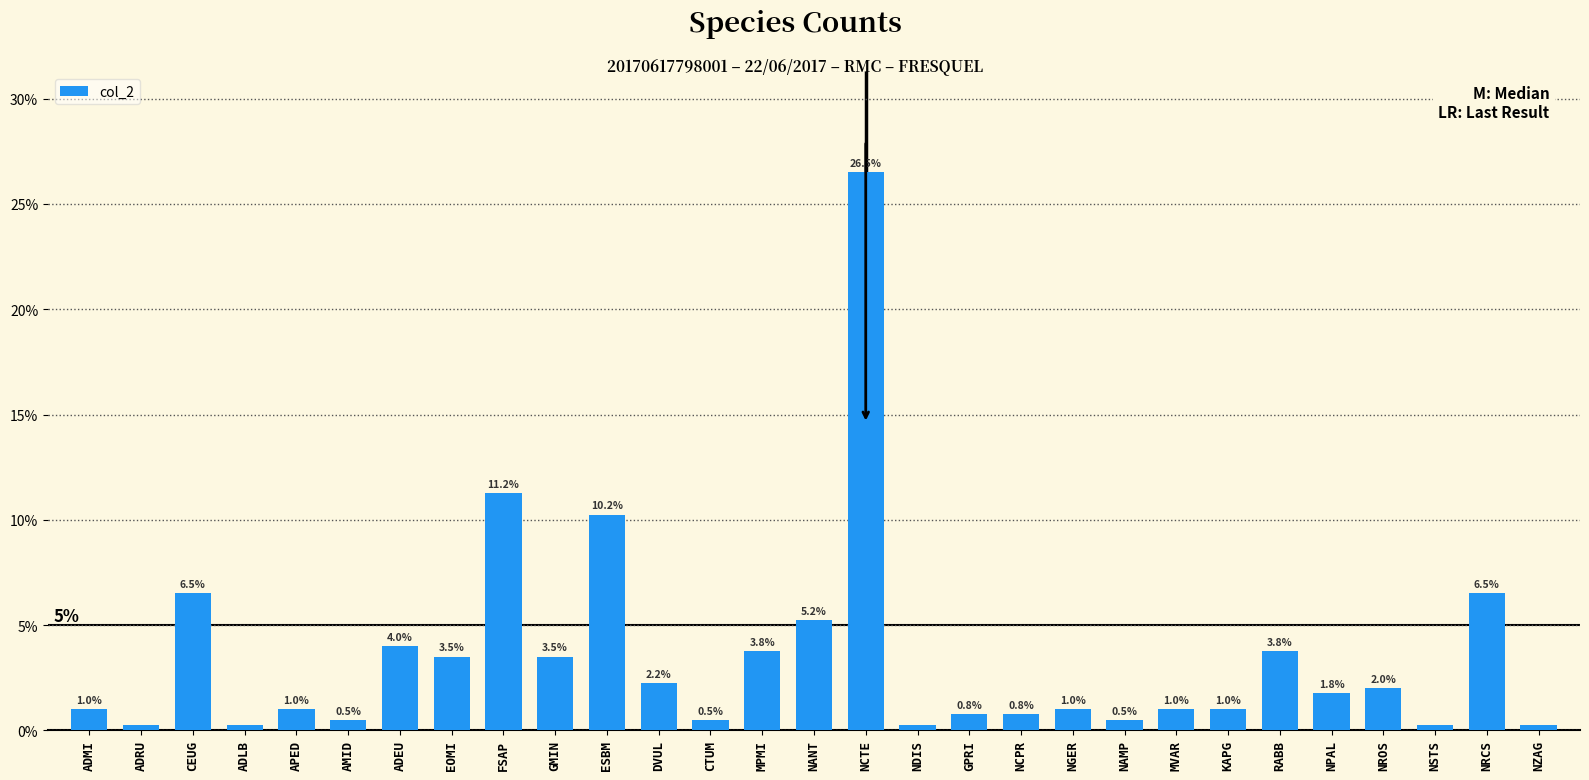

Read the value at ADMI.

1.0